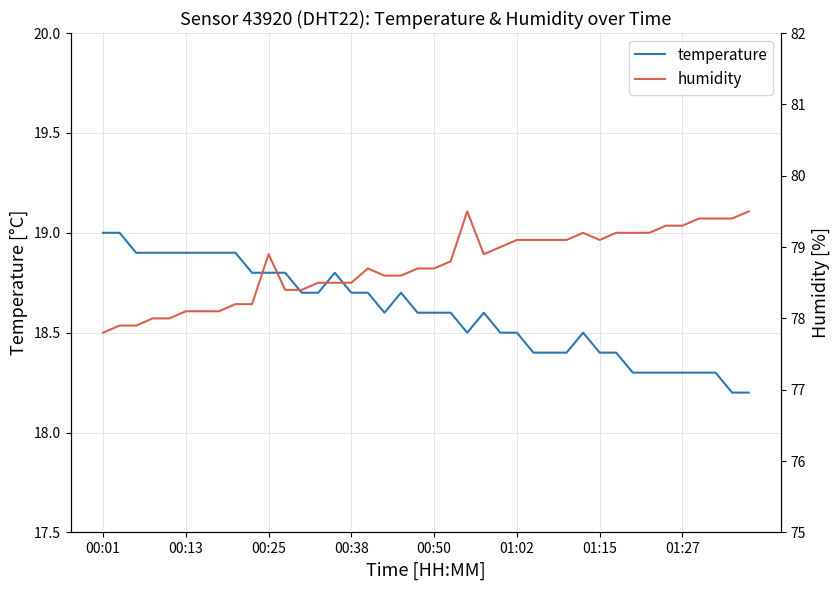

What is the greatest value displayed?

79.5